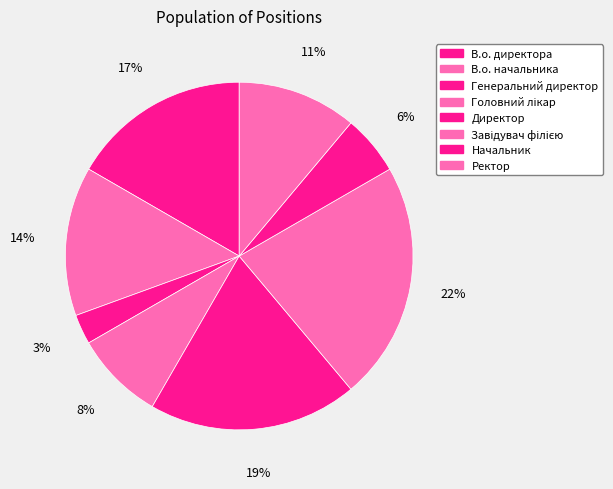

Is there any slice that represents more than half of the pie?

No